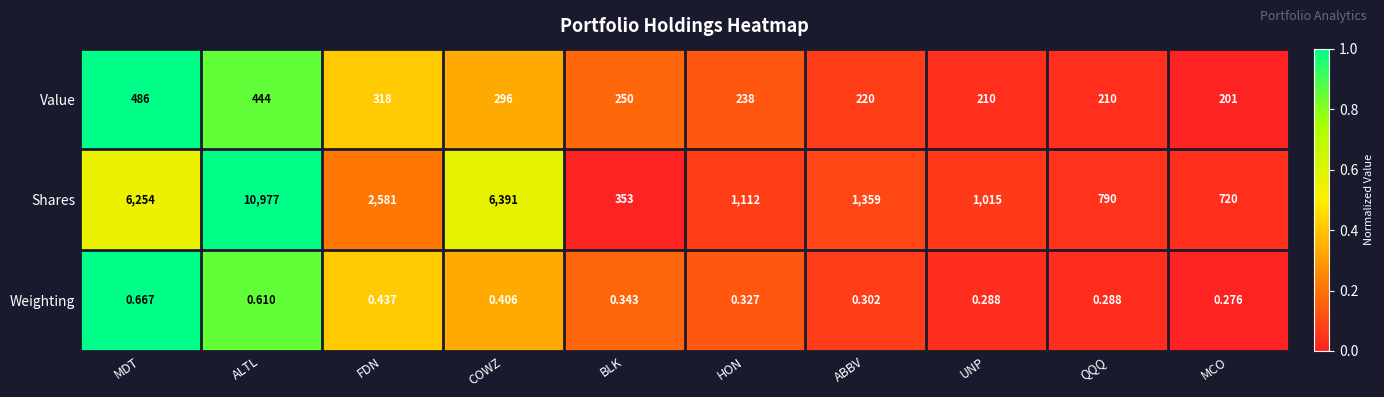

Is the value of Weighting at MCO greater than the value of Value at ALTL?

No